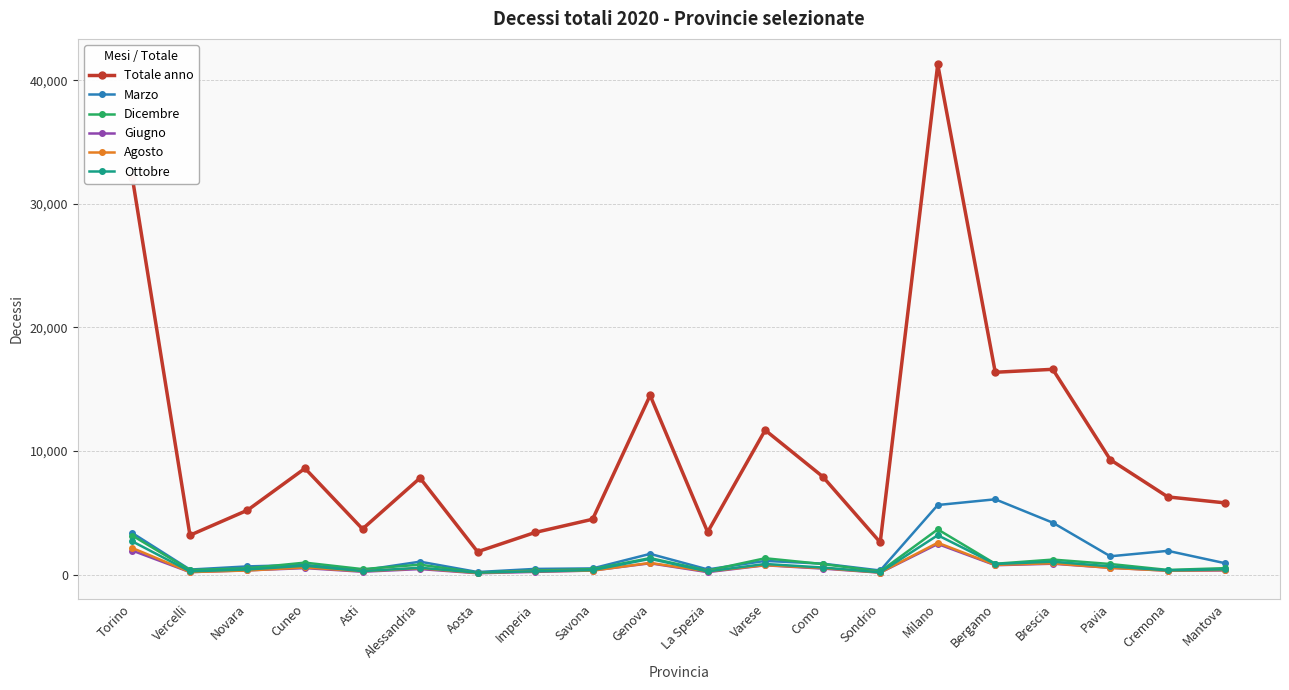

Is this an area chart (filled region under the line)?

No